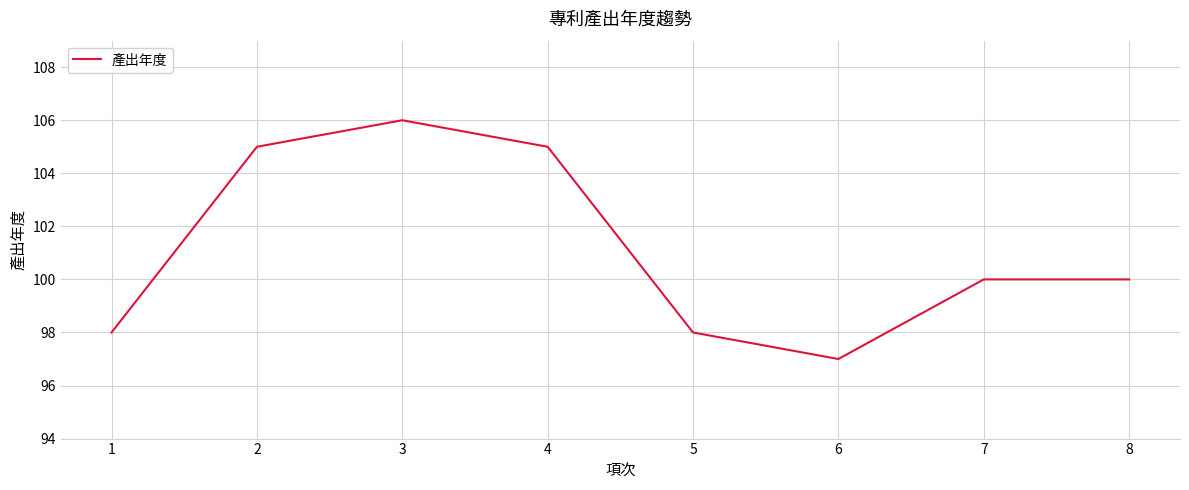

Approximately how many times larger is the value at 5 compared to 7?

1.0